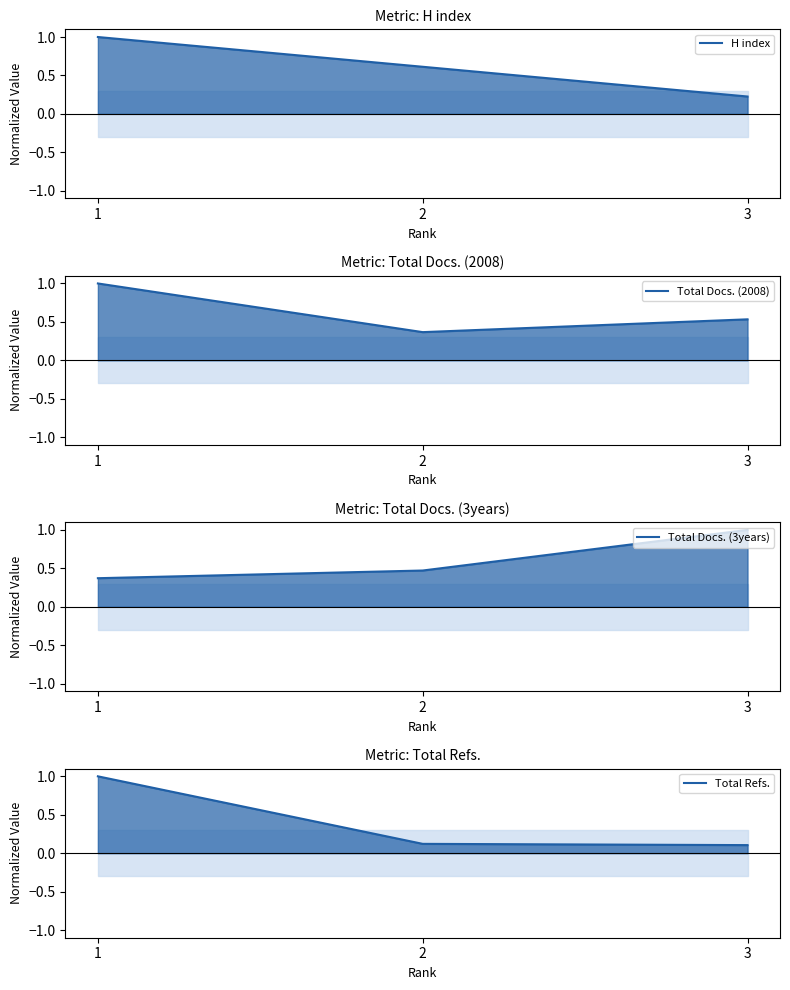

Between 2 and 3, which is larger?

2